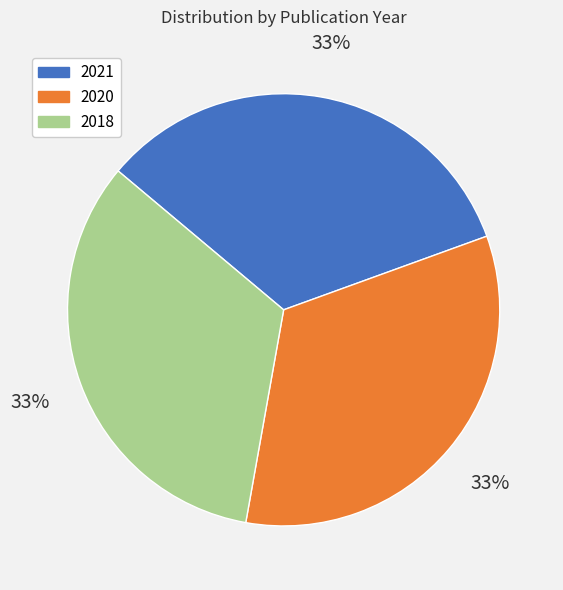

Approximately how many times larger is the value at 2018 compared to 2020?

1.0